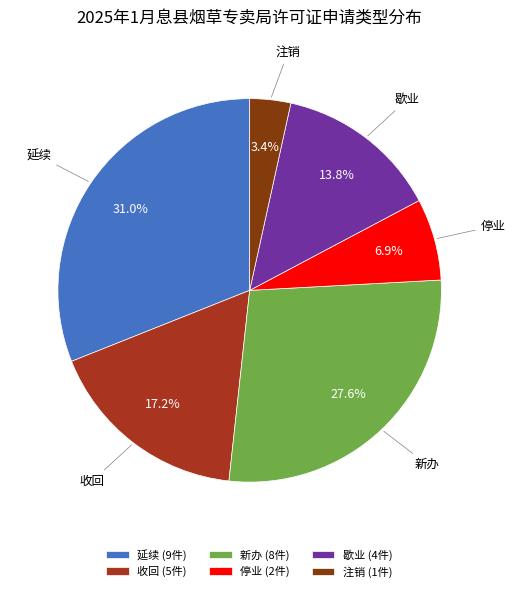

Rank the categories by value from lowest to highest.

注销, 停业, 歇业, 收回, 新办, 延续